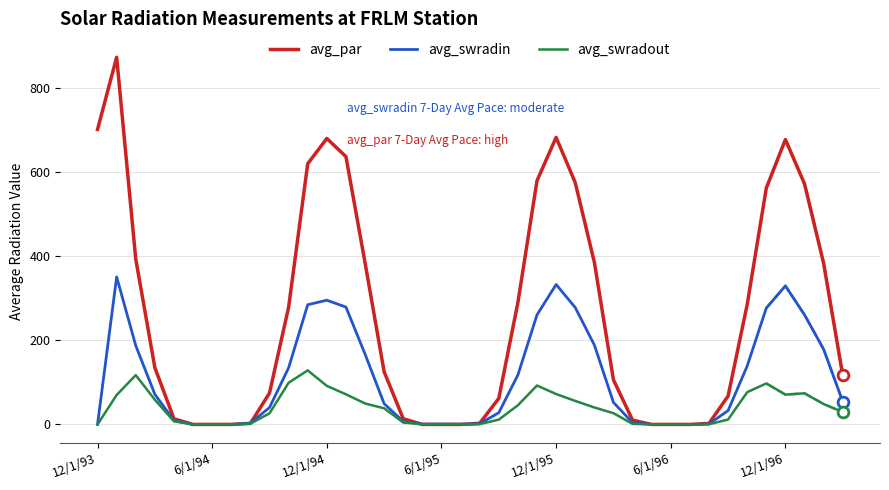

Is the value of avg_swradin at 12/1/94 greater than the value of avg_swradout at 12/1/94?

Yes